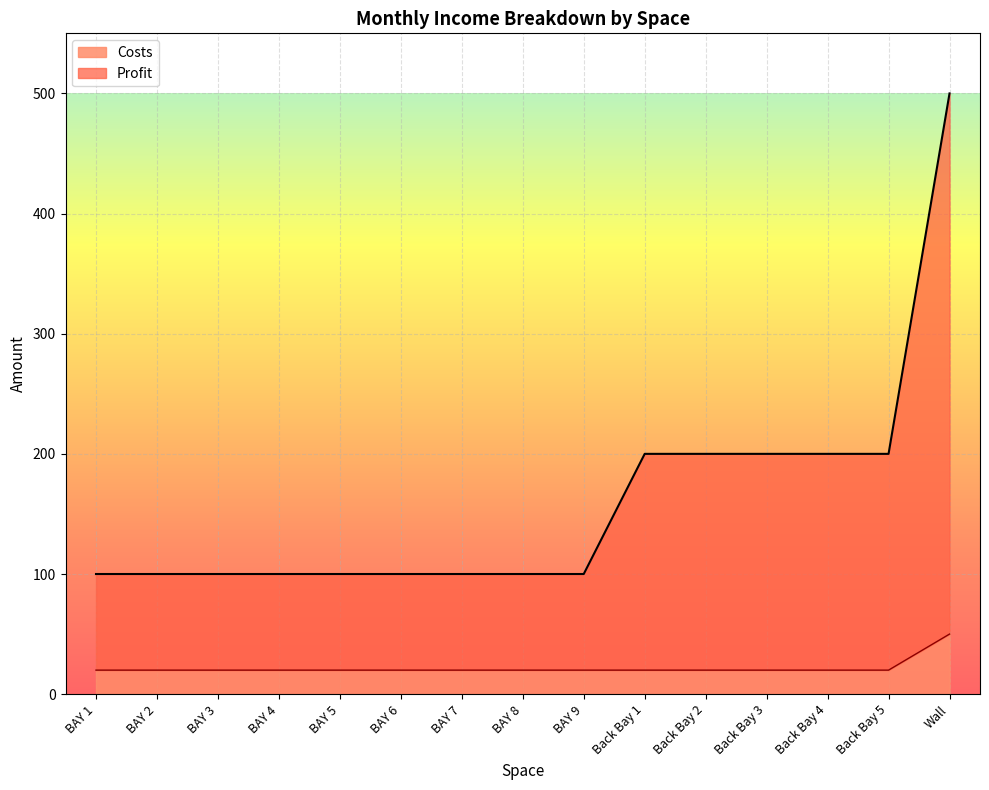

At which category is the sum across all series the highest?

Wall